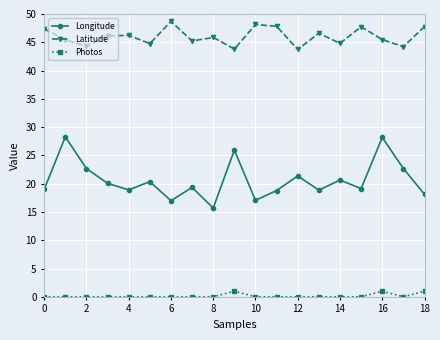

How many interior local valleys does the Longitude series have?

6